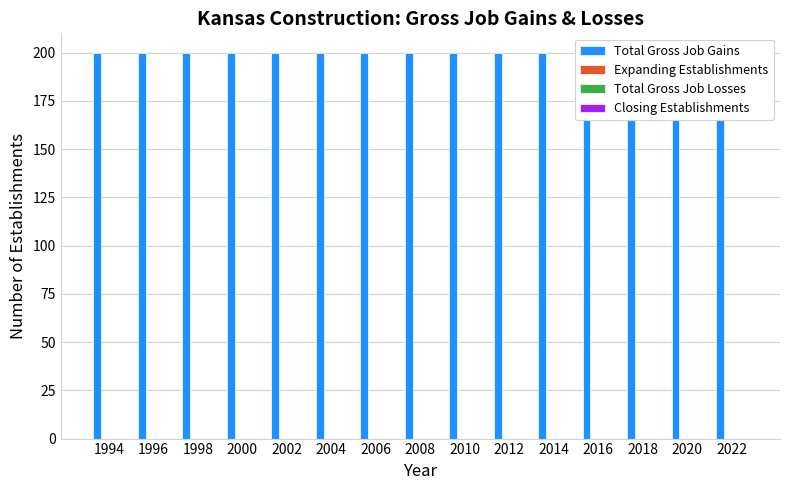

Which series has the widest spread of values?

Total Gross Job Gains